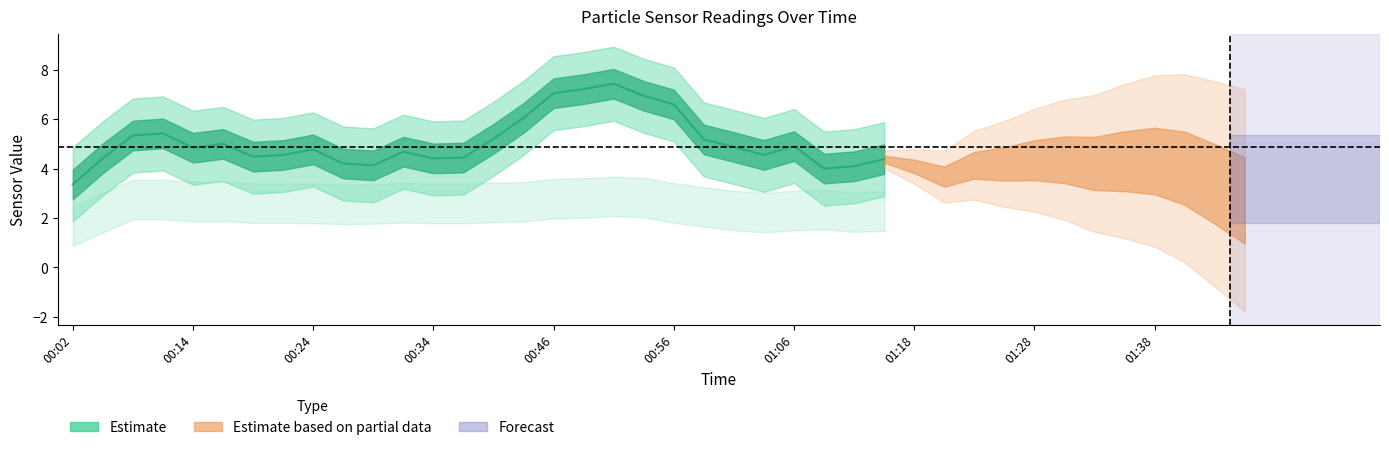

What is the label of the 14th point from the right?

01:14